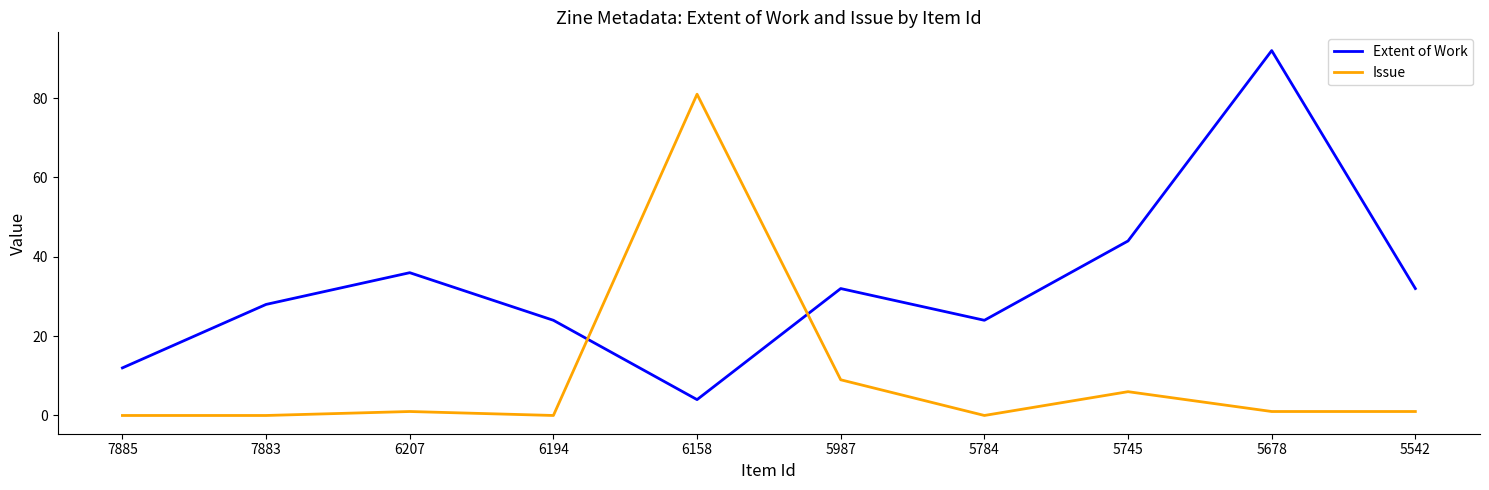

Between which two adjacent categories do Issue and Extent of Work first intersect?

6194 and 6158